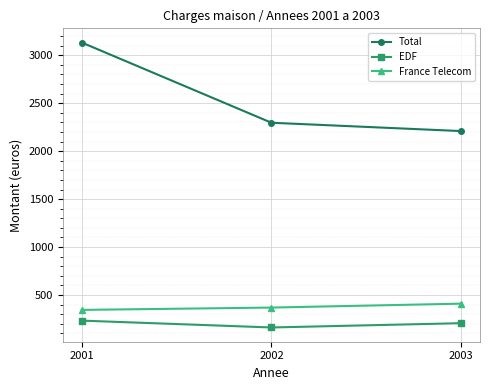

What is the sum of all France Telecom values?

1124.8